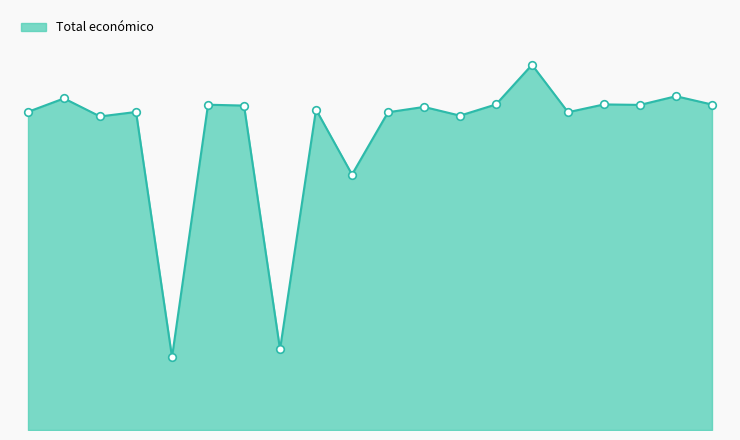

Does the chart have visible grid lines?

No